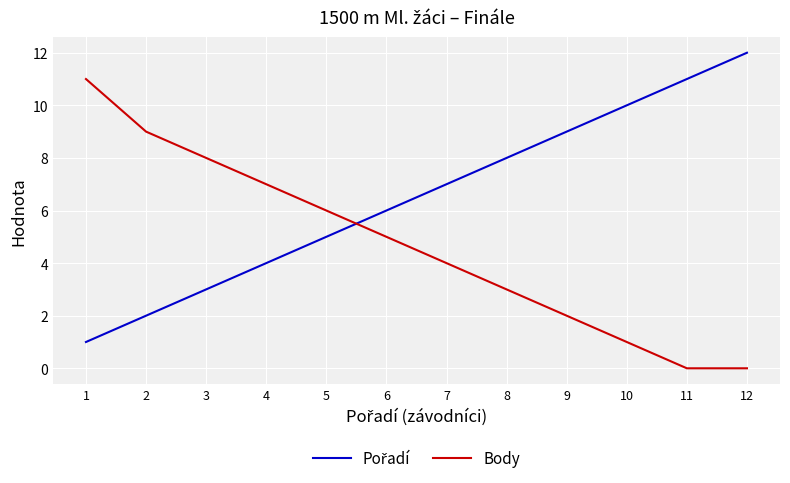

What is the maximum value for Body?

11